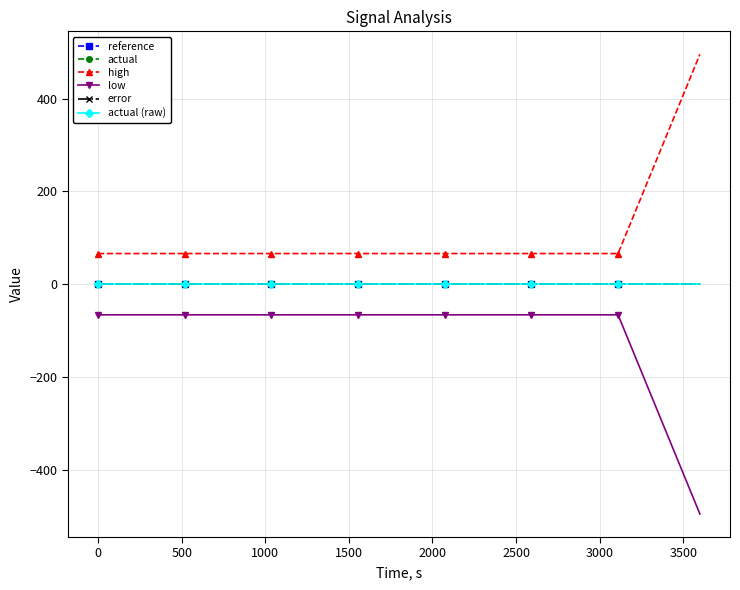

How many lines are shown in the chart?

6